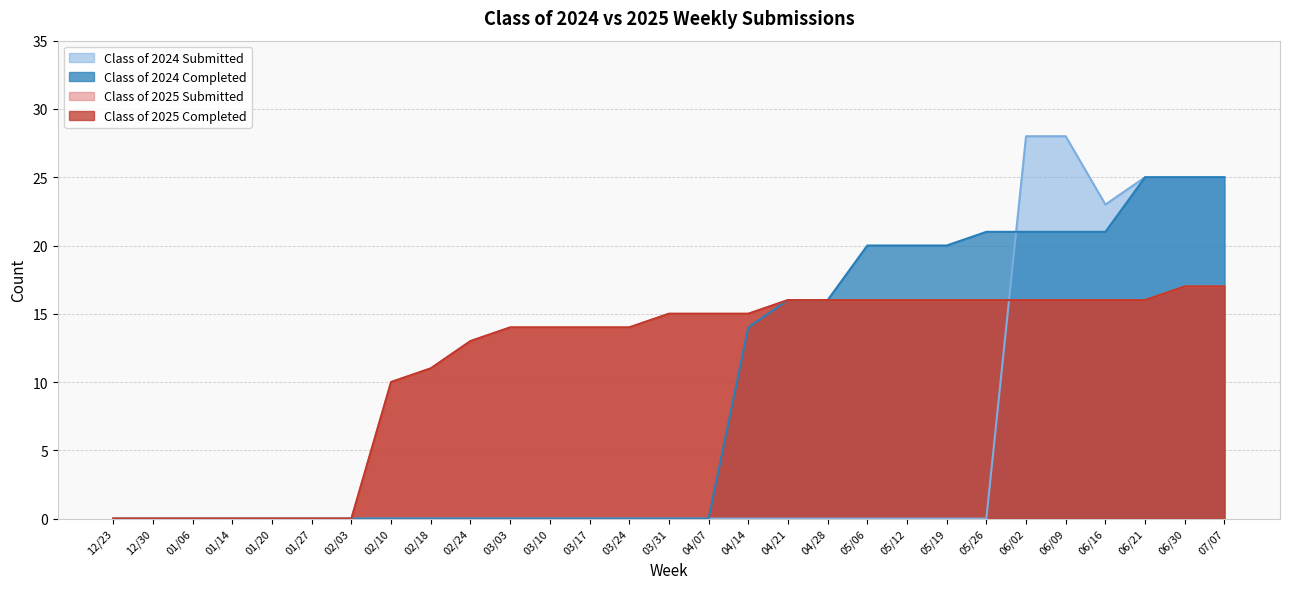

Reading right to left, transcribe all the data shown in this chart.

Class of 2025 Submitted: 07/07=17	06/30=17	06/21=16	06/16=16	06/09=16	06/02=16	05/26=16	05/19=16	05/12=16	05/06=16	04/28=16	04/21=16	04/14=15	04/07=15	03/31=15	03/24=14	03/17=14	03/10=14	03/03=14	02/24=13	02/18=11	02/10=10	02/03=0	01/27=0	01/20=0	01/14=0	01/06=0	12/30=0	12/23=0
Class of 2025 Completed: 07/07=17	06/30=17	06/21=16	06/16=16	06/09=16	06/02=16	05/26=16	05/19=16	05/12=16	05/06=16	04/28=16	04/21=16	04/14=15	04/07=15	03/31=15	03/24=14	03/17=14	03/10=14	03/03=14	02/24=13	02/18=11	02/10=10	02/03=0	01/27=0	01/20=0	01/14=0	01/06=0	12/30=0	12/23=0
Class of 2024 Submitted: 07/07=25	06/30=25	06/21=25	06/16=23	06/09=28	06/02=28	05/26=0	05/19=0	05/12=0	05/06=0	04/28=0	04/21=0	04/14=0	04/07=0	03/31=0	03/24=0	03/17=0	03/10=0	03/03=0	02/24=0	02/18=0	02/10=0	02/03=0	01/27=0	01/20=0	01/14=0	01/06=0	12/30=0	12/23=0
Class of 2024 Completed: 07/07=25	06/30=25	06/21=25	06/16=21	06/09=21	06/02=21	05/26=21	05/19=20	05/12=20	05/06=20	04/28=16	04/21=16	04/14=14	04/07=0	03/31=0	03/24=0	03/17=0	03/10=0	03/03=0	02/24=0	02/18=0	02/10=0	02/03=0	01/27=0	01/20=0	01/14=0	01/06=0	12/30=0	12/23=0